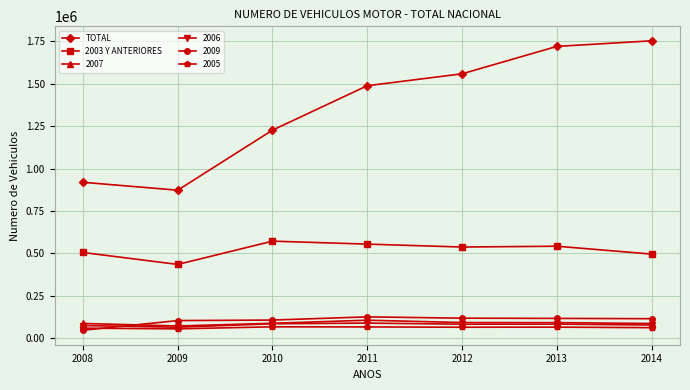

At which category does 2003 Y ANTERIORES reach its first local valley?

2009